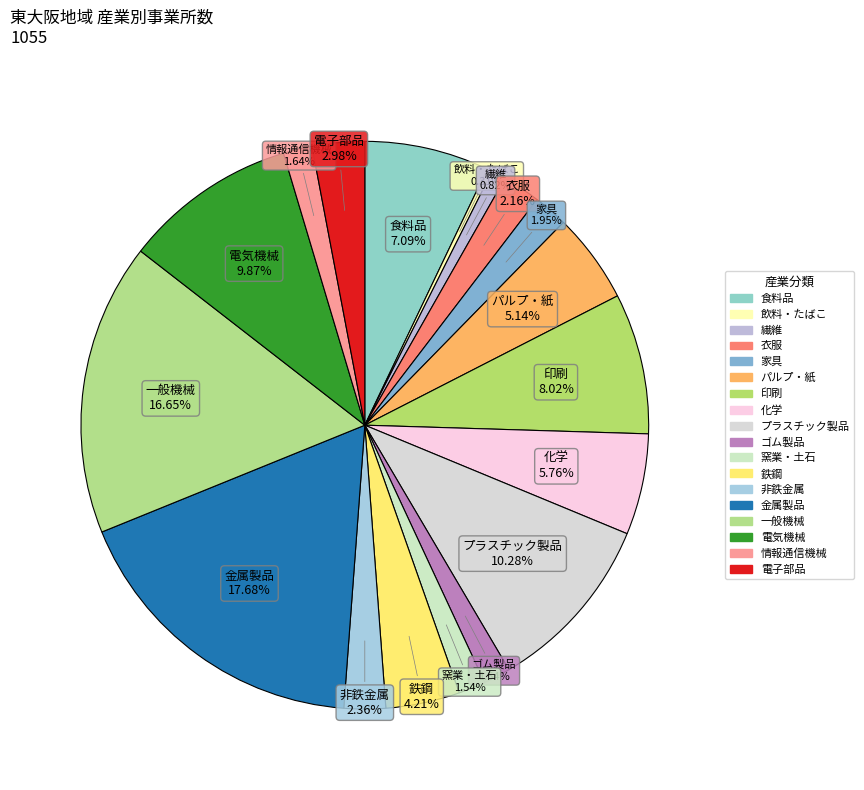

Which slice is the largest?

金属製品